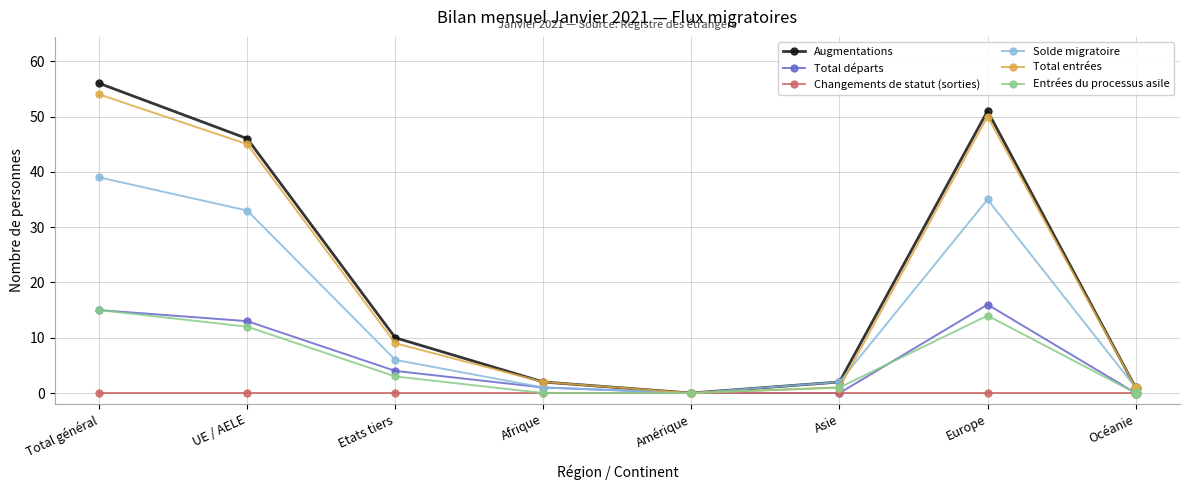

What are all the series names shown in the legend?

Augmentations, Total départs, Changements de statut (sorties), Solde migratoire, Total entrées, Entrées du processus asile